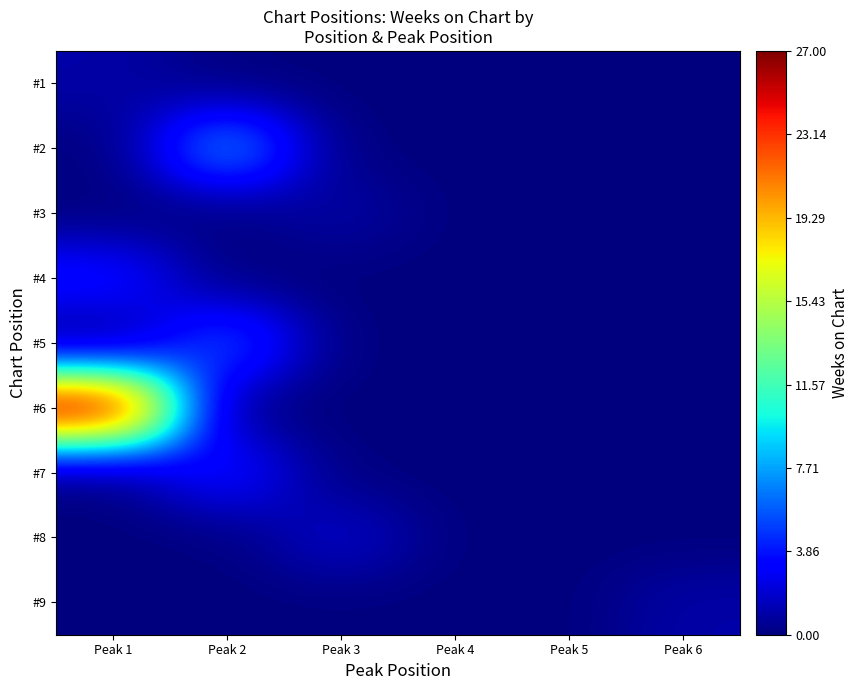

Which series has the largest range (max minus min)?

#6